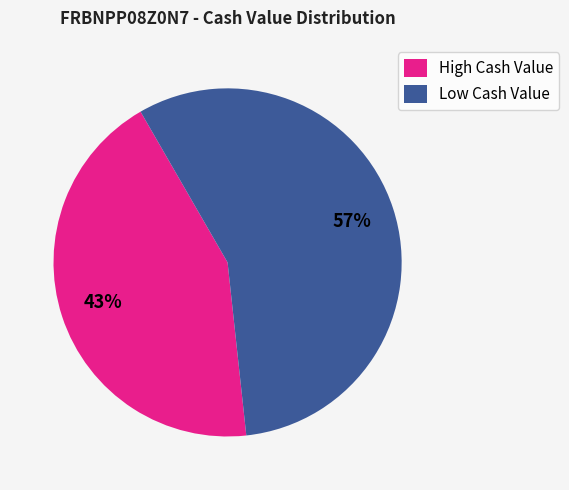

How many segments does this pie chart have?

2